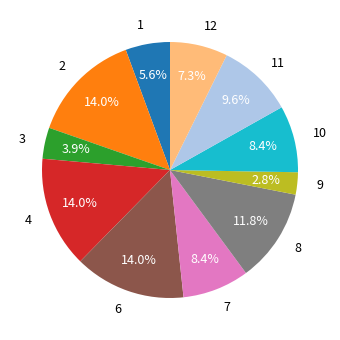

To the nearest percent, what is the combined percentage of 12 and 4?

21%